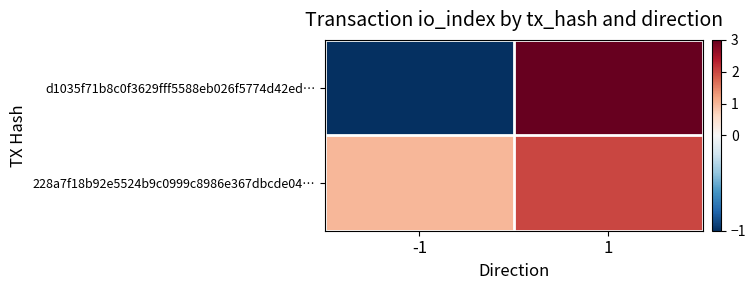

Rank the series by their maximum value, from highest to lowest.

d1035f71b8c0f3629fff5588eb026f5774d42ed…, 228a7f18b92e5524b9c0999c8986e367dbcde04…